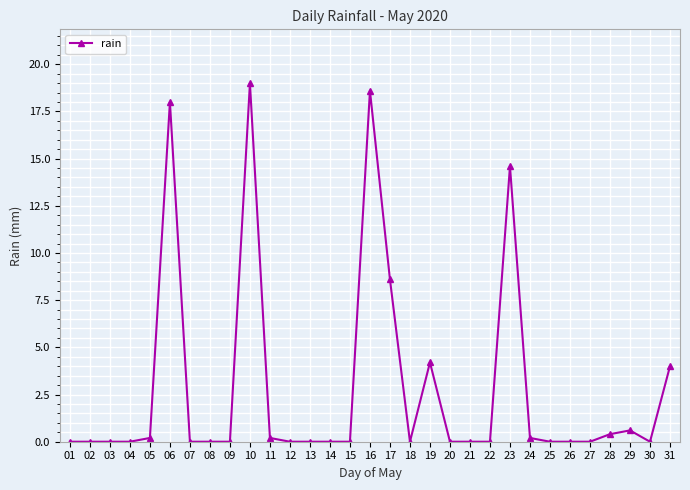

Reading left to right, what are all the values shown in this chart?

01=0.0	02=0.0	03=0.0	04=0.0	05=0.2	06=18.0	07=0.0	08=0.0	09=0.0	10=19.0	11=0.2	12=0.0	13=0.0	14=0.0	15=0.0	16=18.6	17=8.6	18=0.0	19=4.2	20=0.0	21=0.0	22=0.0	23=14.6	24=0.2	25=0.0	26=0.0	27=0.0	28=0.4	29=0.6	30=0.0	31=4.0